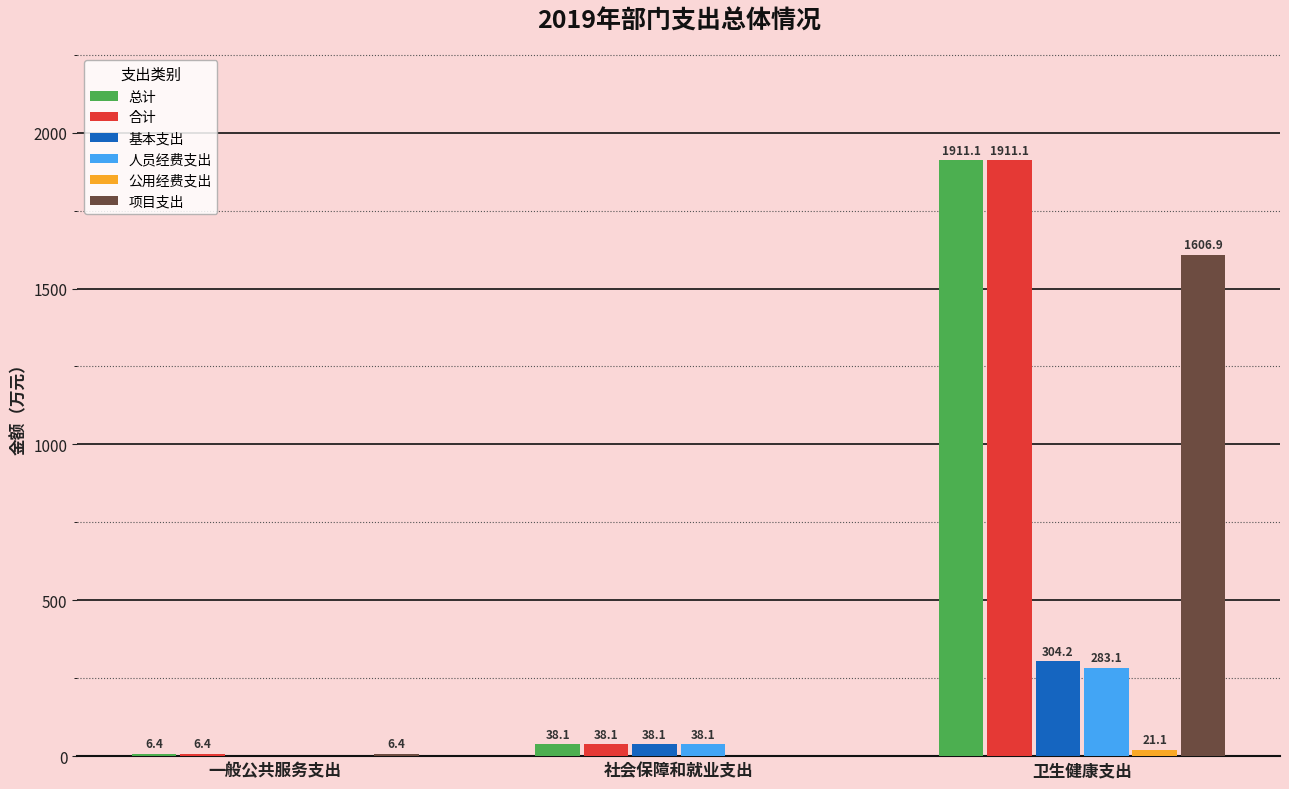

At which label does 人员经费支出 first exceed 38?

社会保障和就业支出